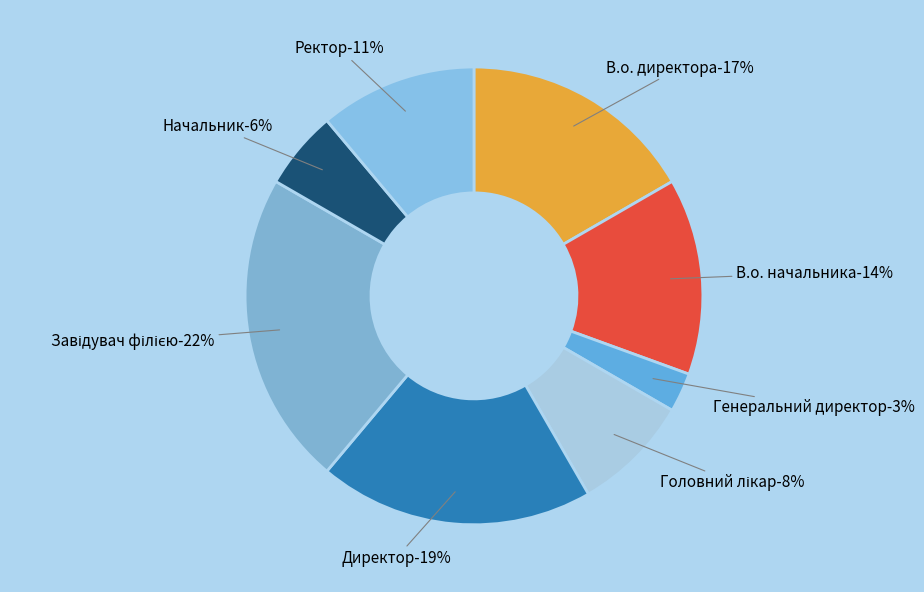

Which category has the smallest portion of the pie?

Генеральний директор